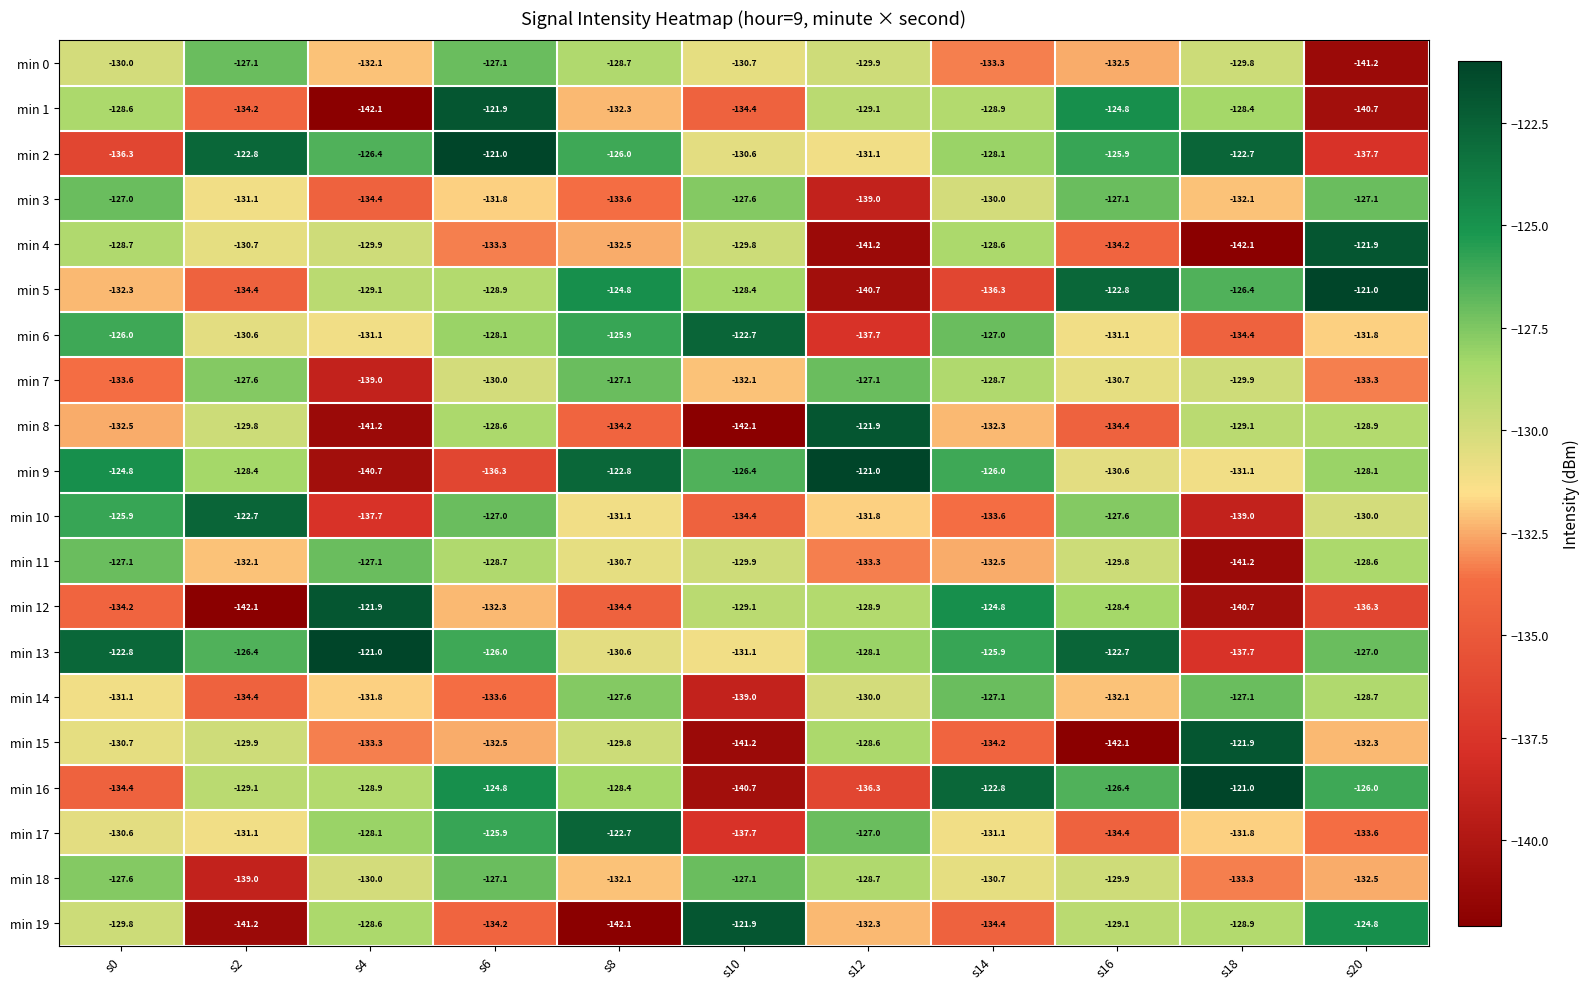

How many series are shown in this chart?

20